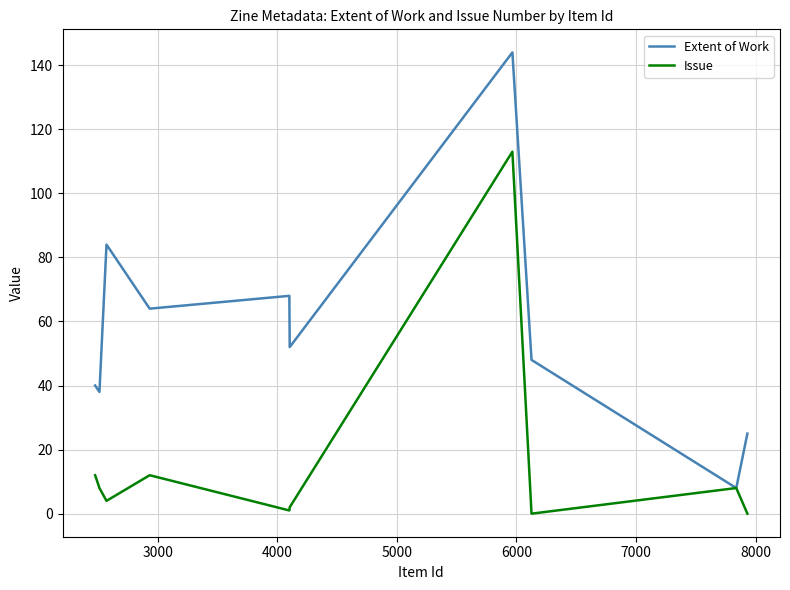

At how many categories does at least one series exceed 114?

1